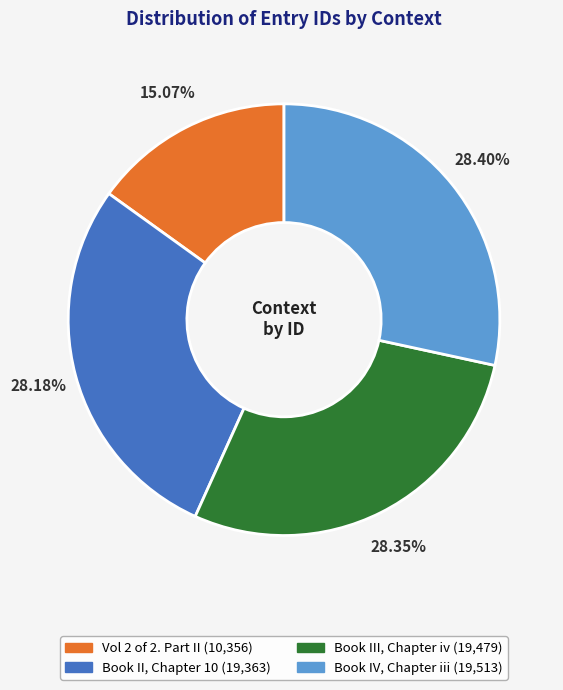

What is the total percentage of Vol 2 of 2. Part II and Book IV, Chapter iii?

43.5%